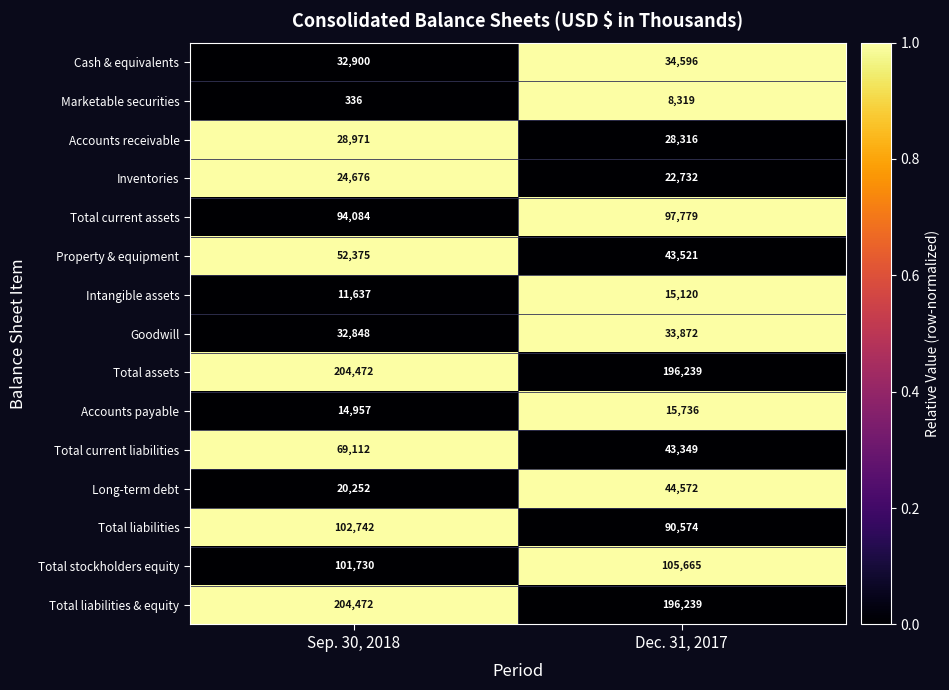

What is the difference between the maximum and minimum values in the Total assets series?

8233